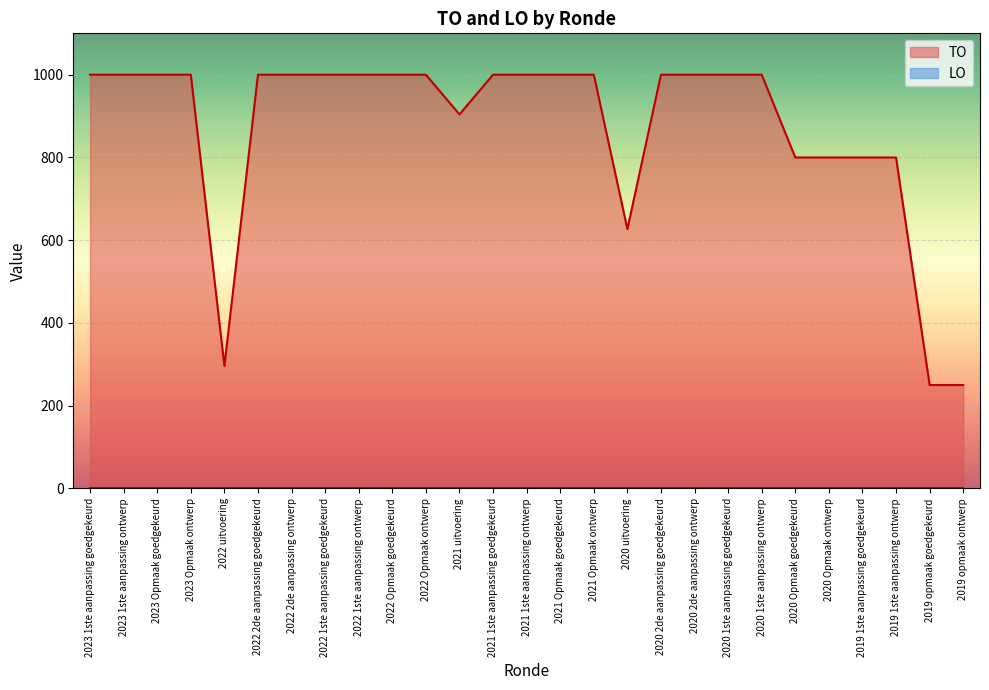

What is the total value across all series at 2021 1ste aanpassing ontwerp?

1000